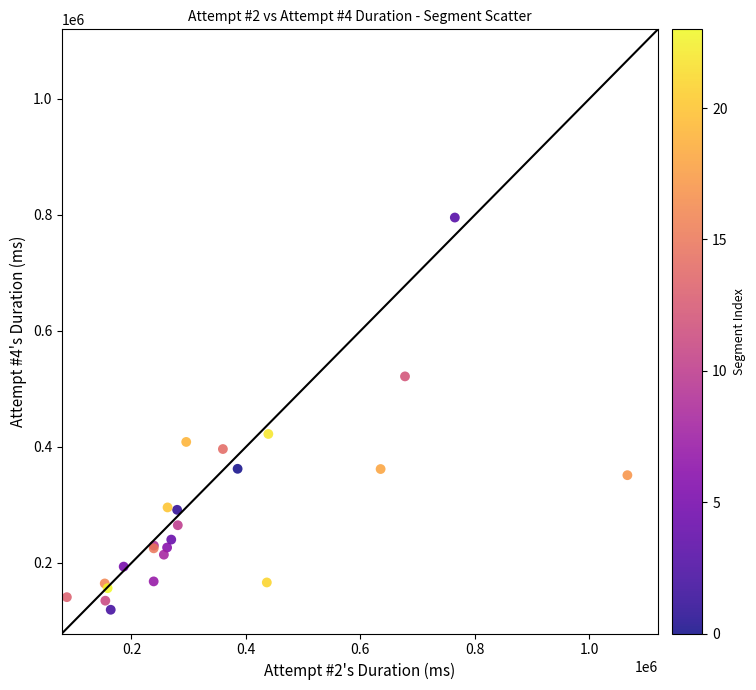

What Y value in the scatter plot is closest to 457370?

422328